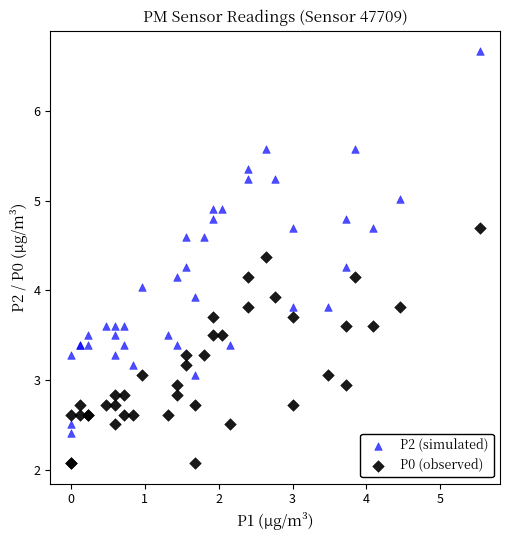

Which series reaches the maximum Y coordinate?

P2 (simulated)